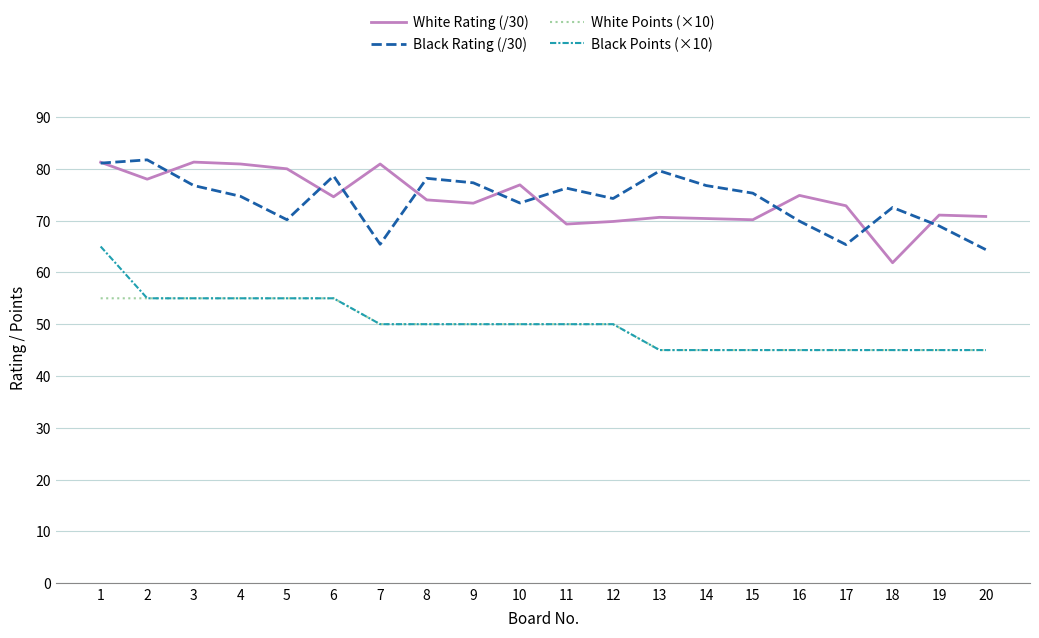

What is the total value across all series at 15?

235.5